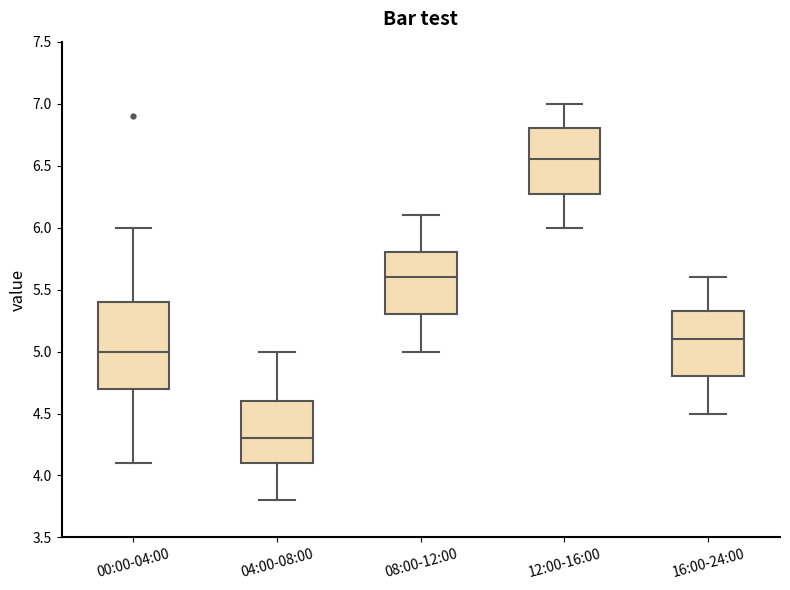

Which box's median line is the lowest?

04:00-08:00